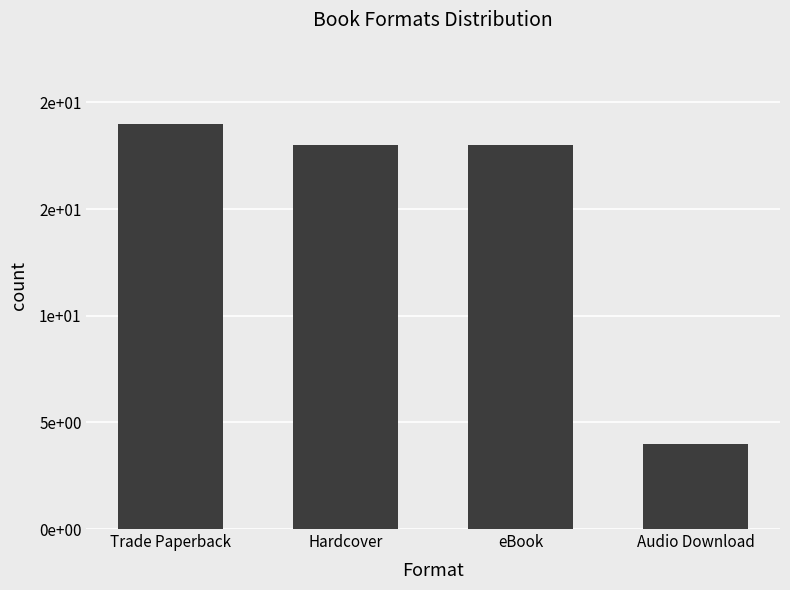

What is the label of the 4th bar from the right?

Trade Paperback